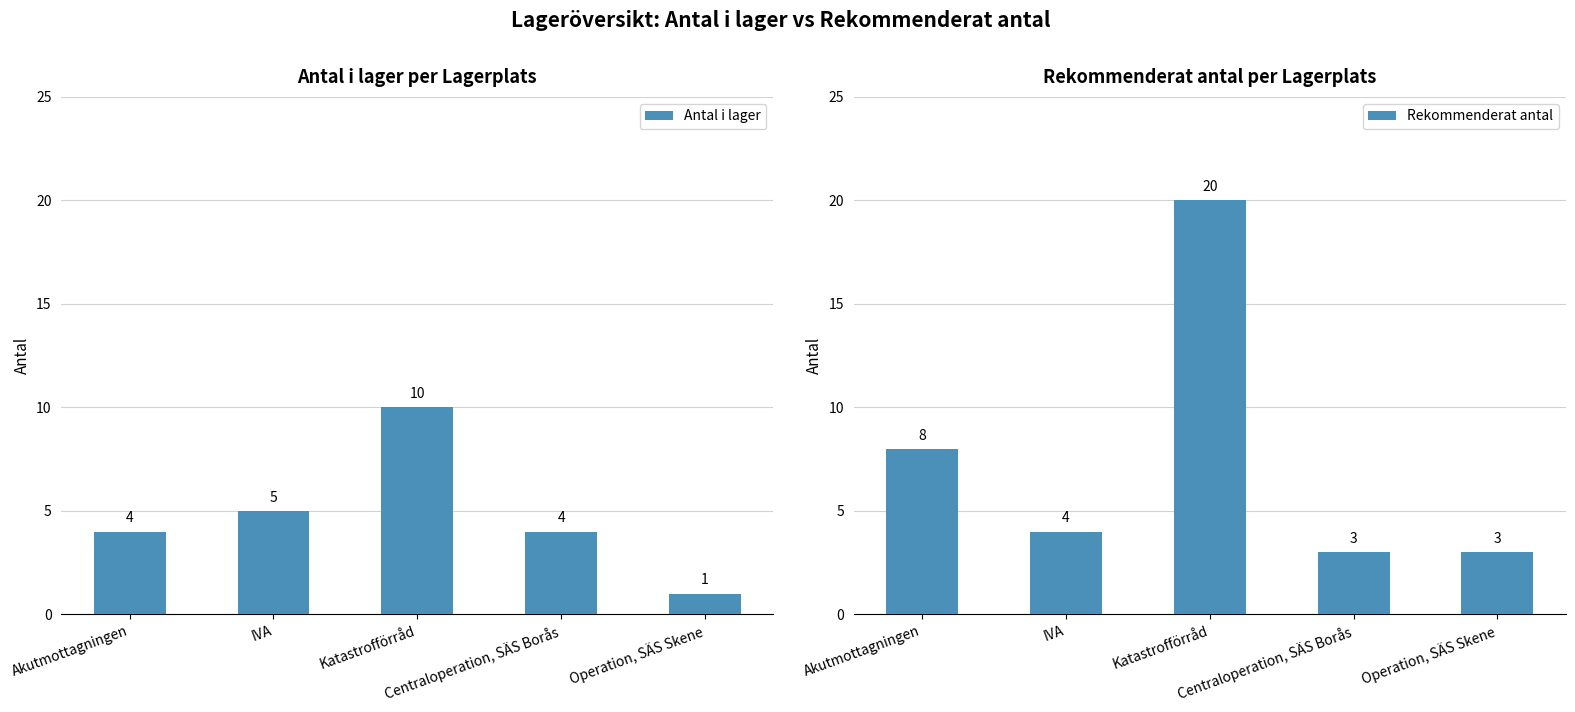

How many data points in Antal i lager are less than 4?

1